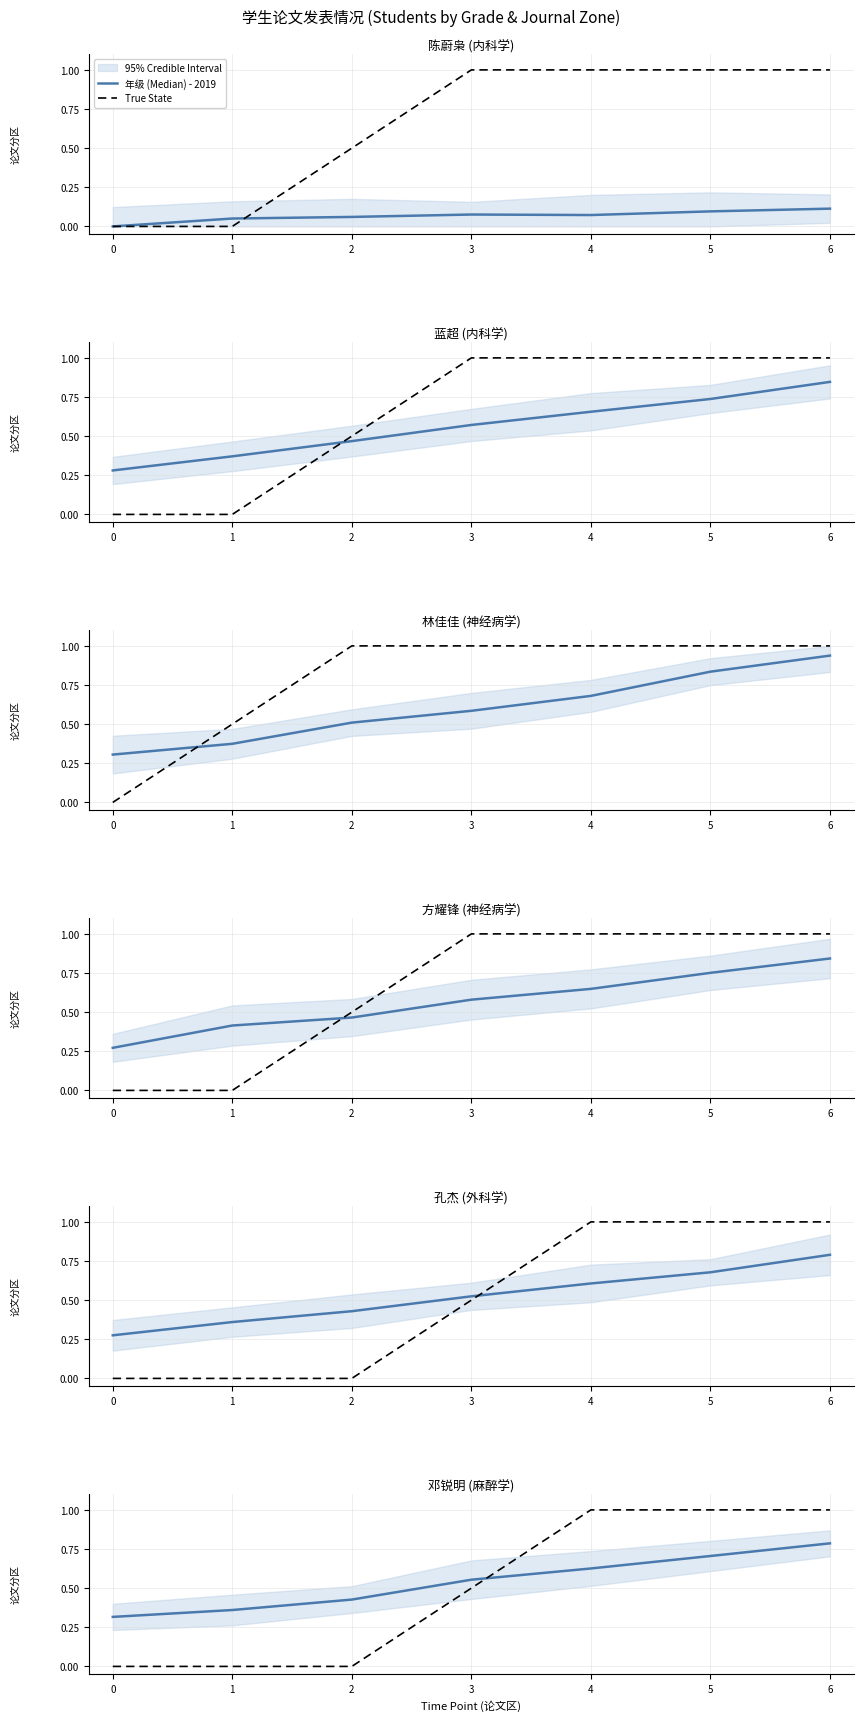

Does the chart display data point markers on the line(s)?

No